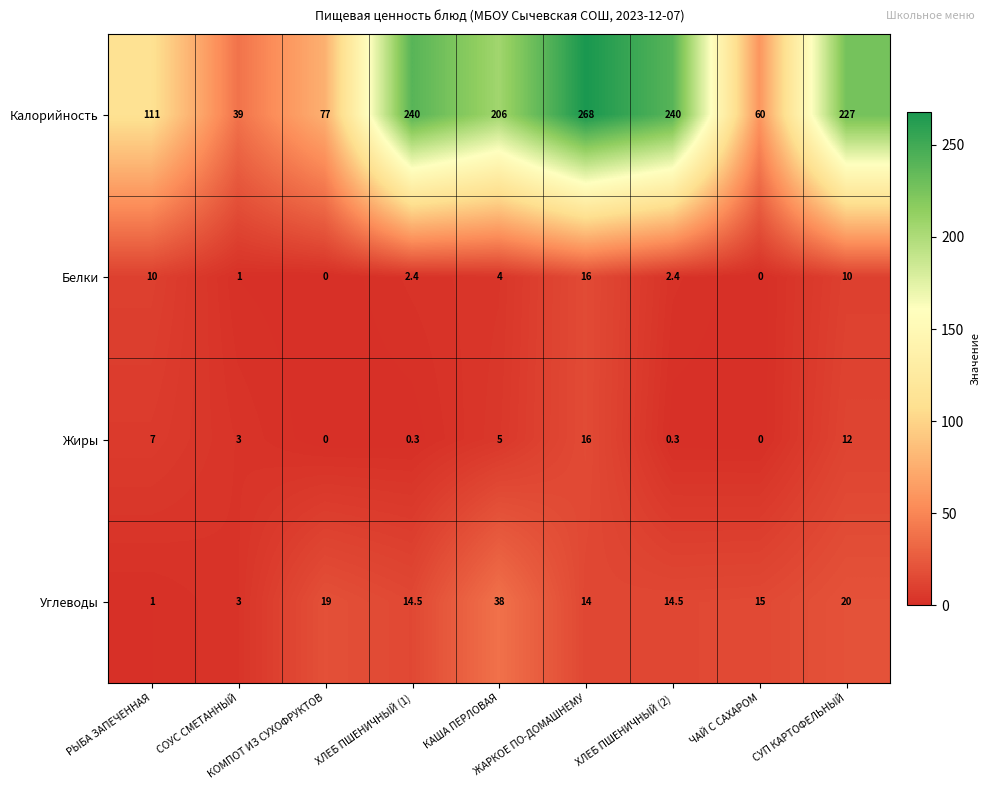

Which series has the largest total across all categories?

Калорийность